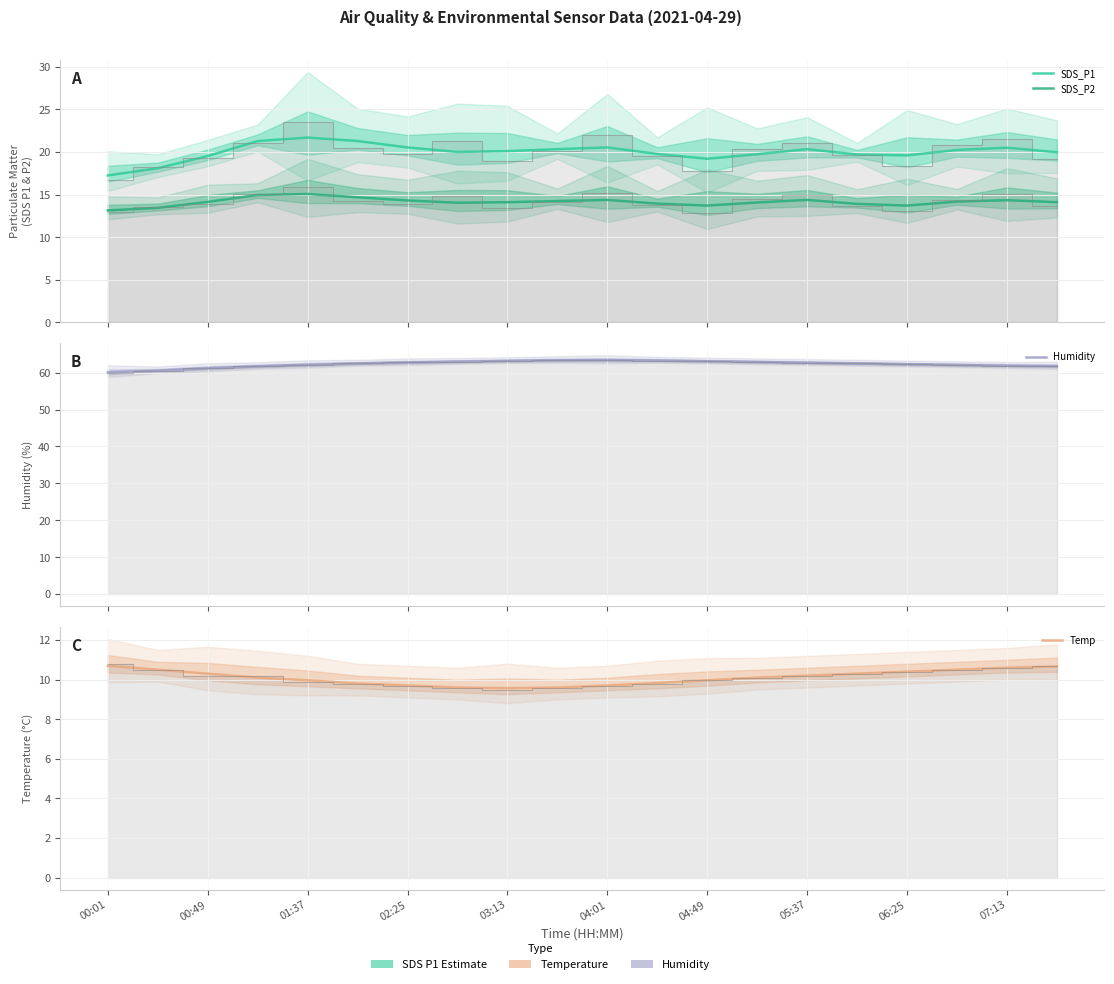

True or false: Humidity and Temp cross at least once.

False